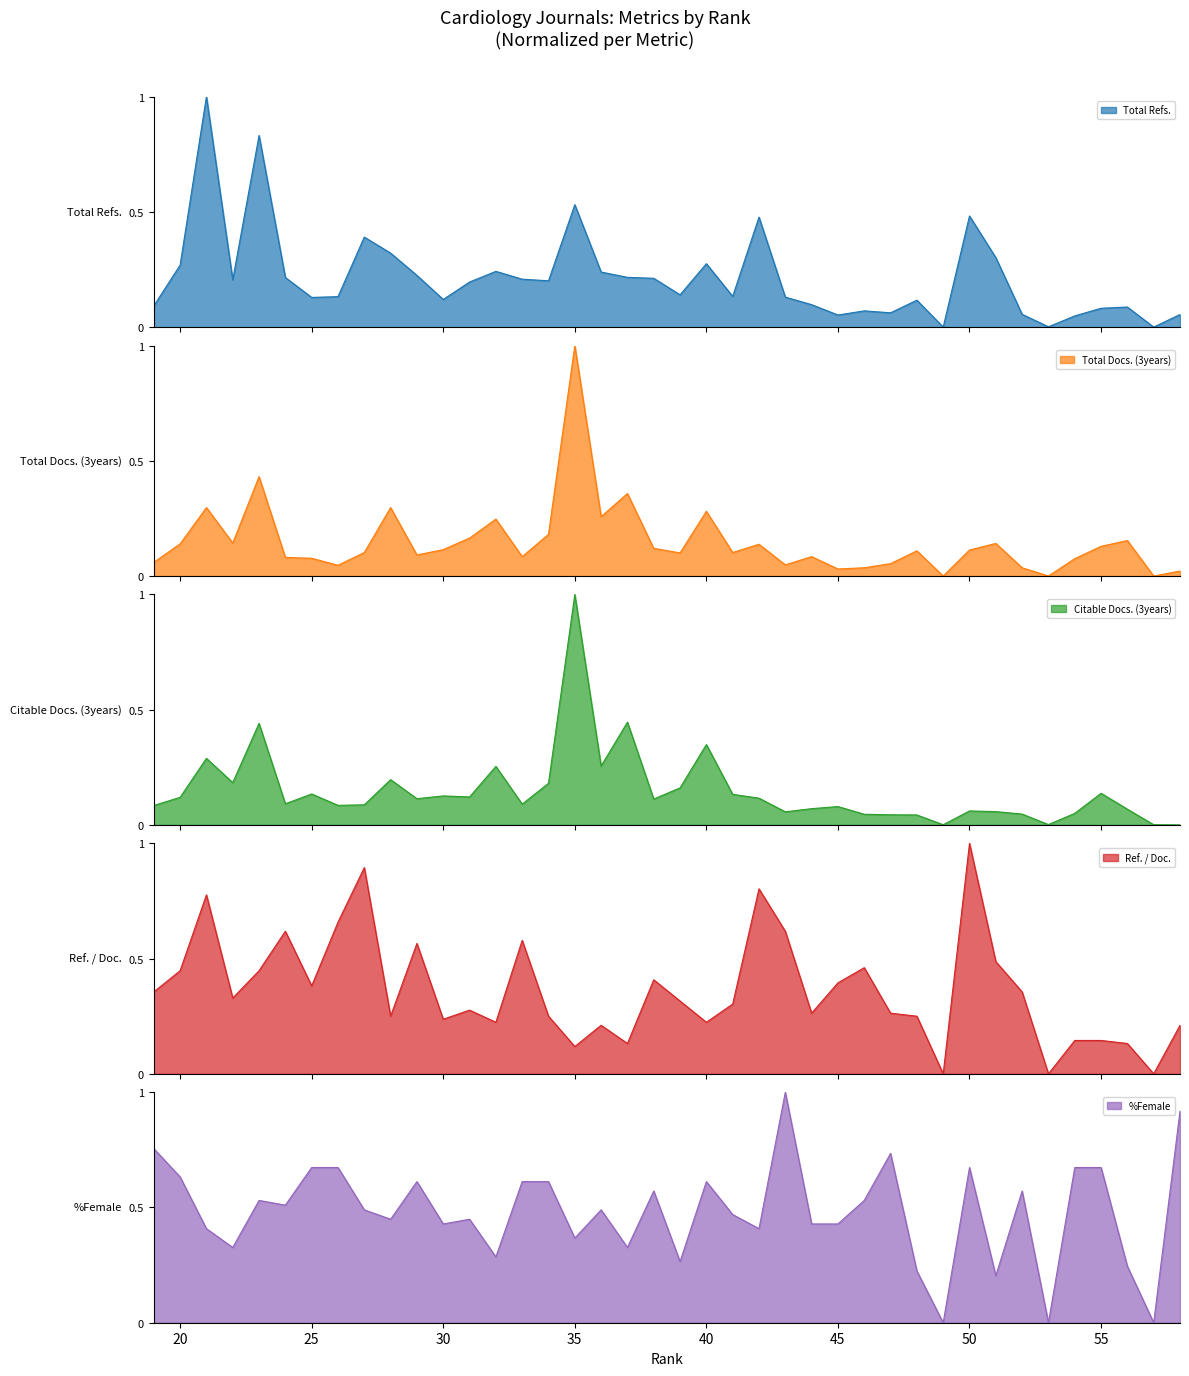

What is the difference between the Citable Docs. (3years) values at 27 and 39?

0.1